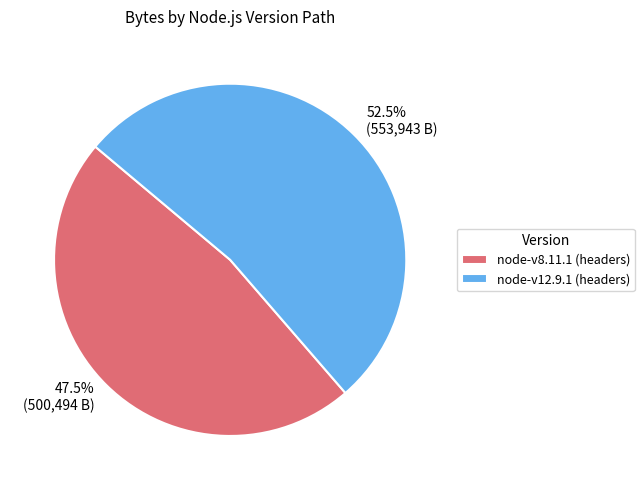

What portion of the pie excludes node-v12.9.1 (headers)?

47.5%